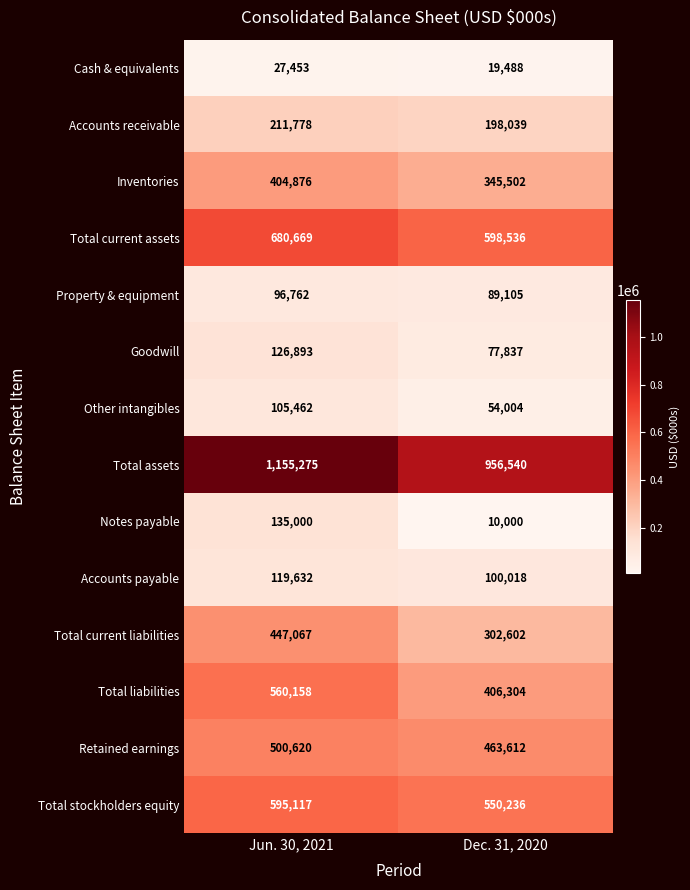

Reading left to right, what are all the values shown in this chart?

Cash & equivalents: 27453	19488
Accounts receivable: 211778	198039
Inventories: 404876	345502
Total current assets: 680669	598536
Property & equipment: 96762	89105
Goodwill: 126893	77837
Other intangibles: 105462	54004
Total assets: 1155275	956540
Notes payable: 135000	10000
Accounts payable: 119632	100018
Total current liabilities: 447067	302602
Total liabilities: 560158	406304
Retained earnings: 500620	463612
Total stockholders equity: 595117	550236